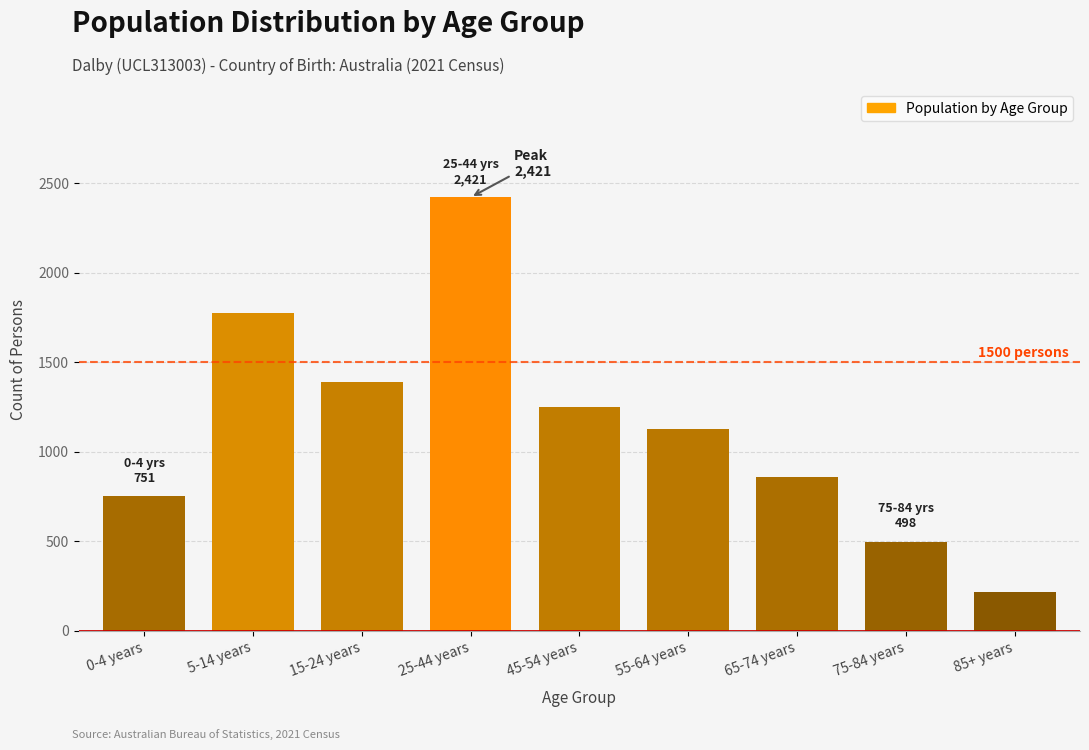

Reading left to right, transcribe all the data shown in this chart.

751	1775	1387	2421	1252	1125	861	498	218